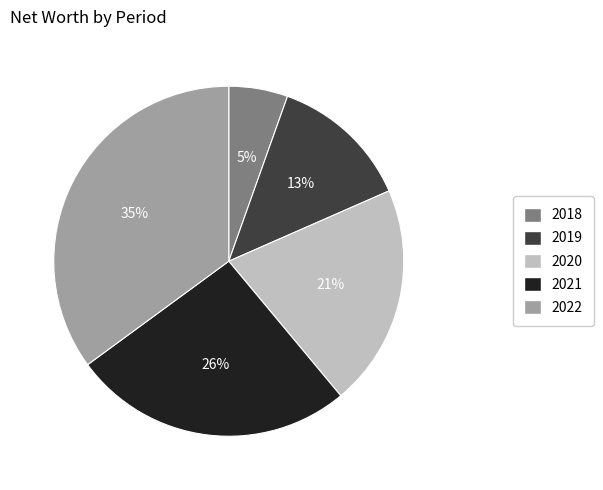

Do 2022 and 2021 together represent more than half of the pie?

Yes